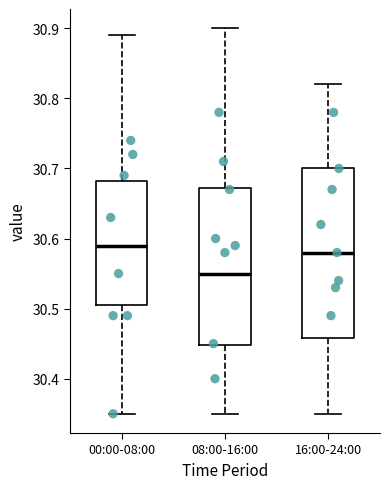

Comparing the boxes themselves (not the whiskers), which one is the tallest?

16:00-24:00